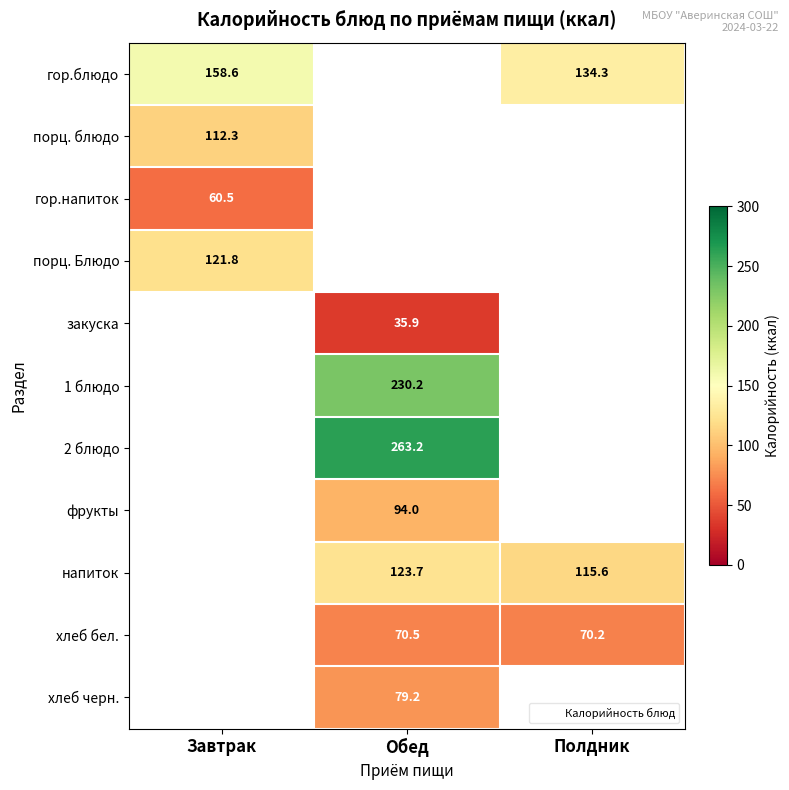

How many series are shown in this chart?

11